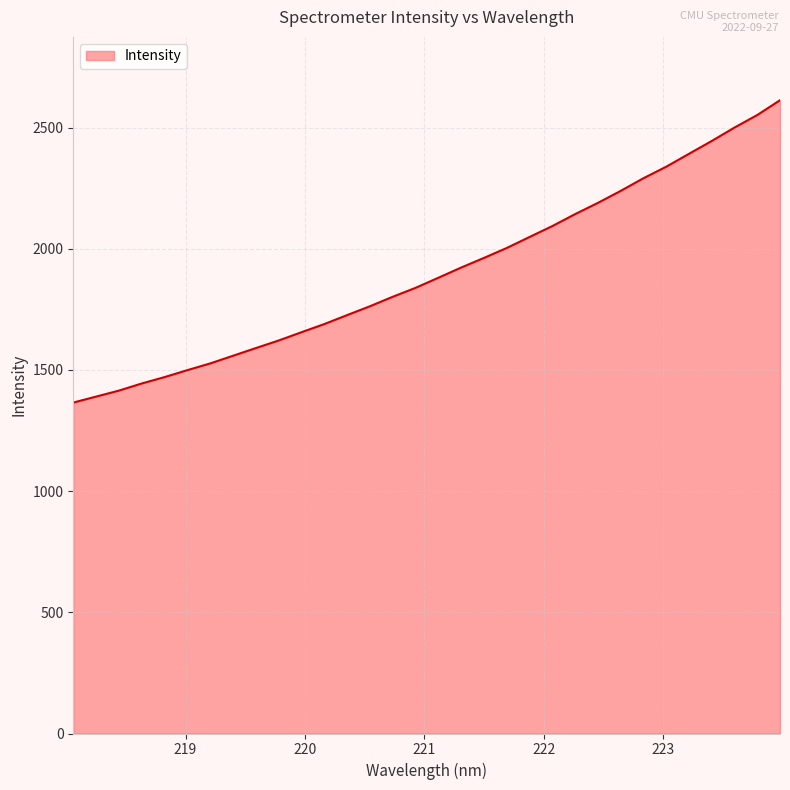

What is the difference between the maximum and minimum values?

1247.6